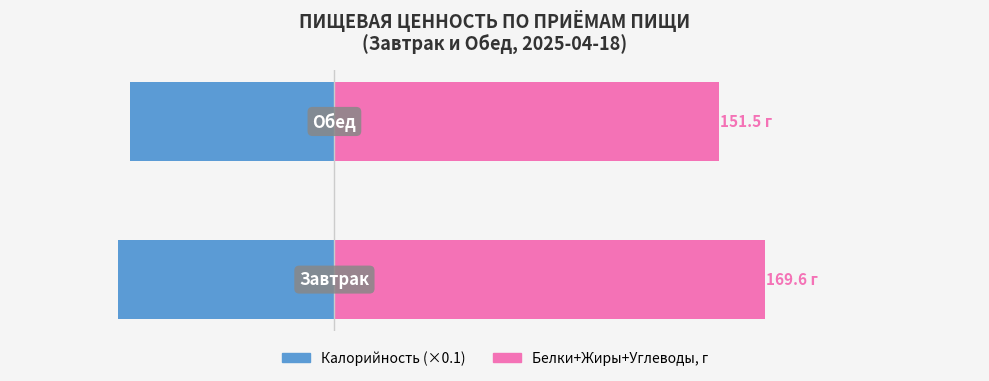

Which series has the widest spread of values?

Белки+Жиры+Углеводы